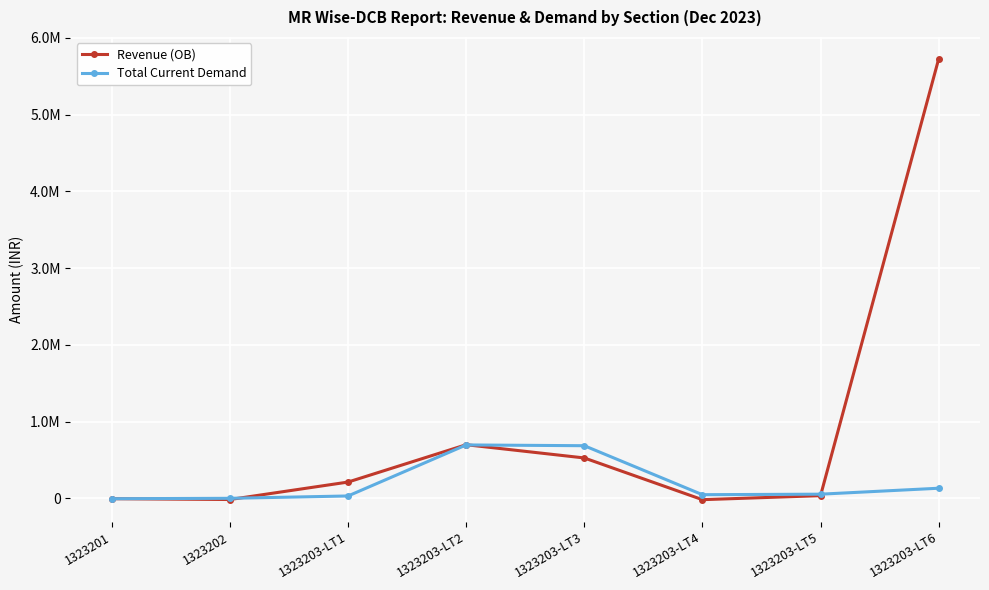

Does the chart have visible grid lines?

Yes